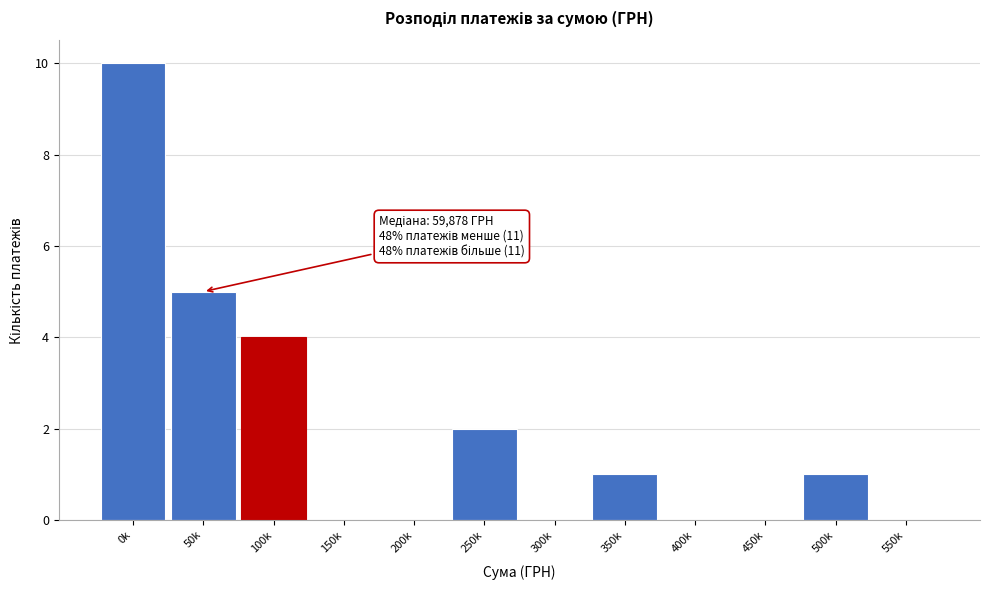

Reading right to left, what are all the values shown in this chart?

550k=0	500k=1	450k=0	400k=0	350k=1	300k=0	250k=2	200k=0	150k=0	100k=4	50k=5	0k=10